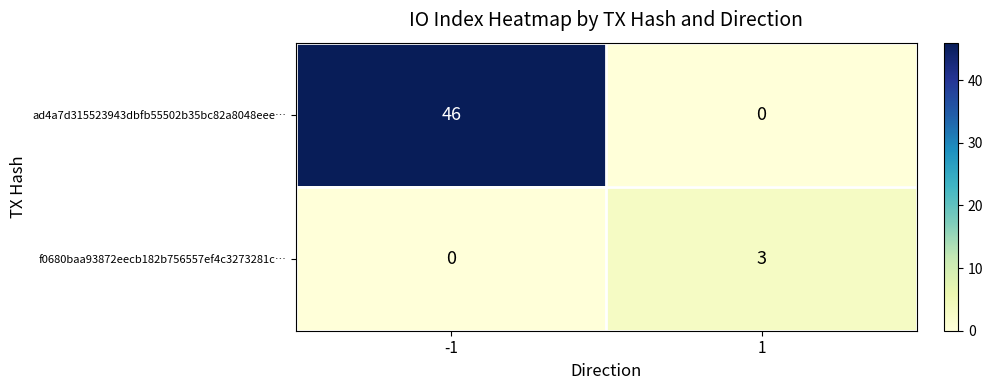

The ad4a7d315523943dbfb55502b35bc82a8048eee… series shows 79 at -1. True or false?

False